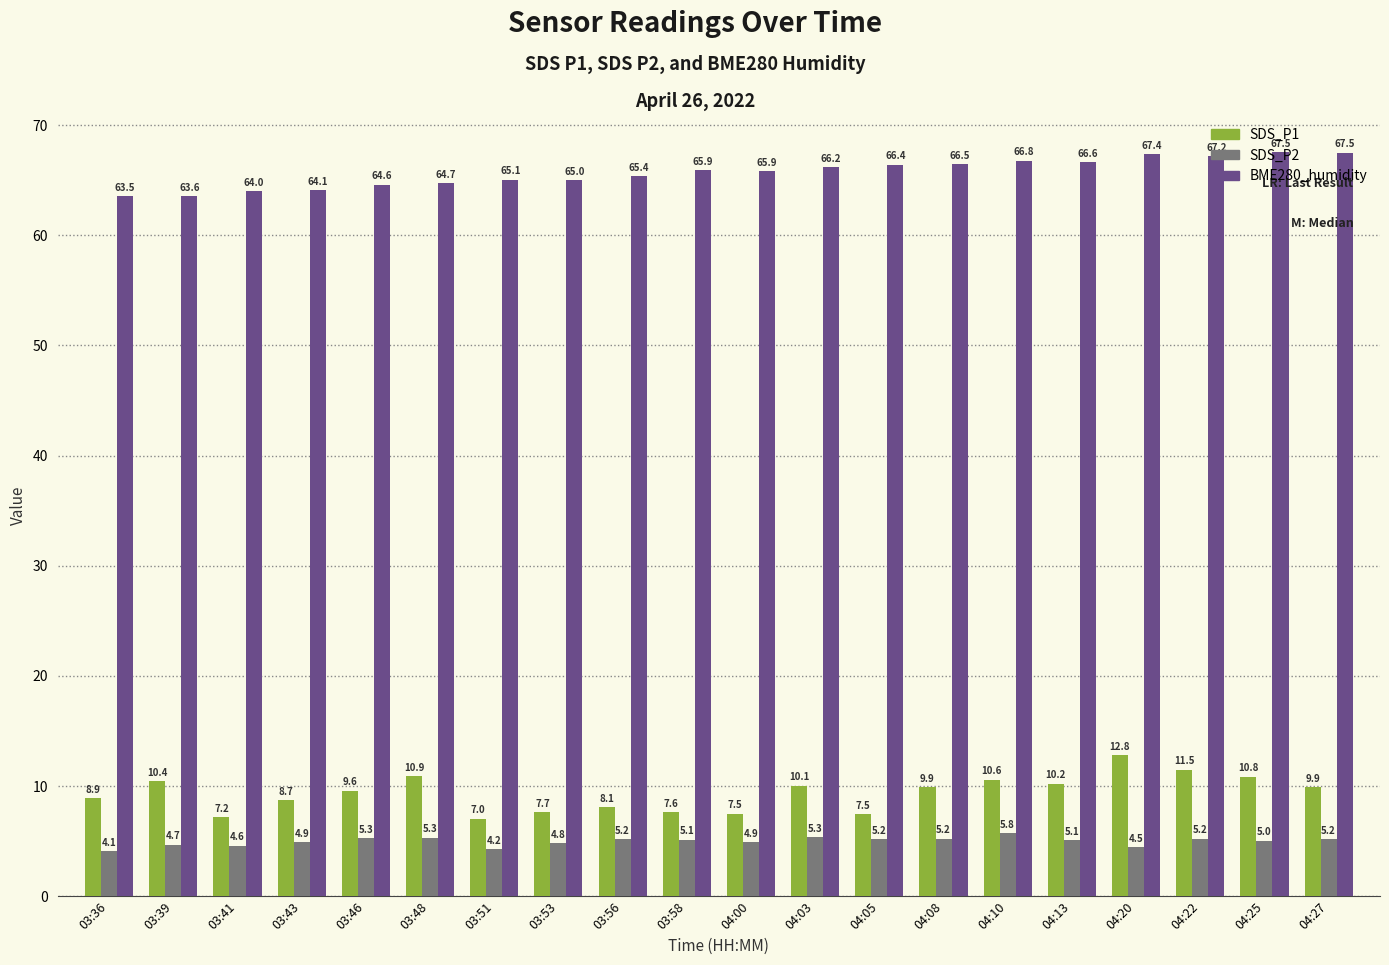

The value of SDS_P2 at 03:56 is 5.2. True or false?

True